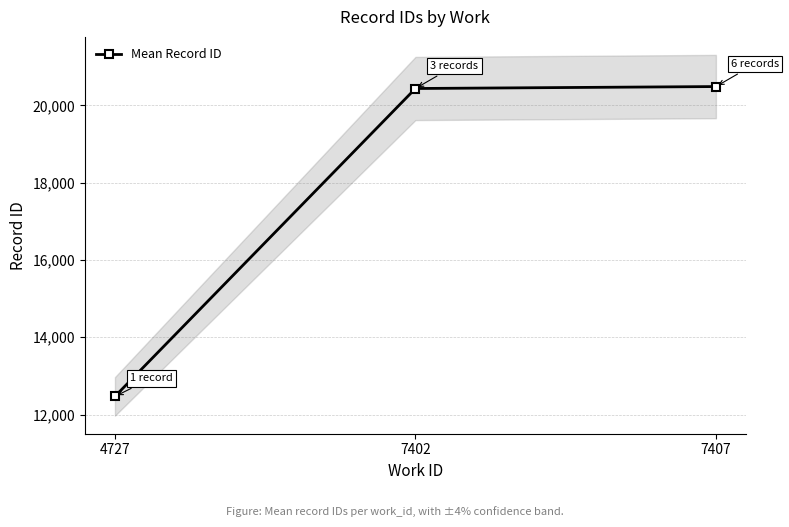

What is the smallest value displayed?

12469.0